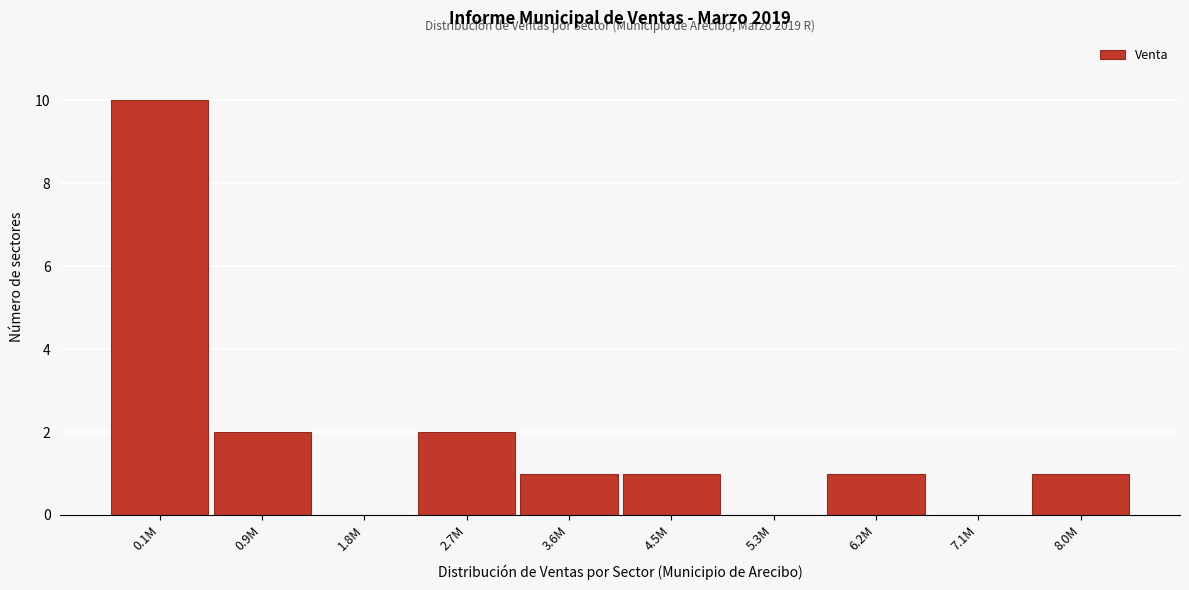

Reading left to right, extract all data points from this chart.

0.1M=10	0.9M=2	1.8M=0	2.7M=2	3.6M=1	4.5M=1	5.3M=0	6.2M=1	7.1M=0	8.0M=1